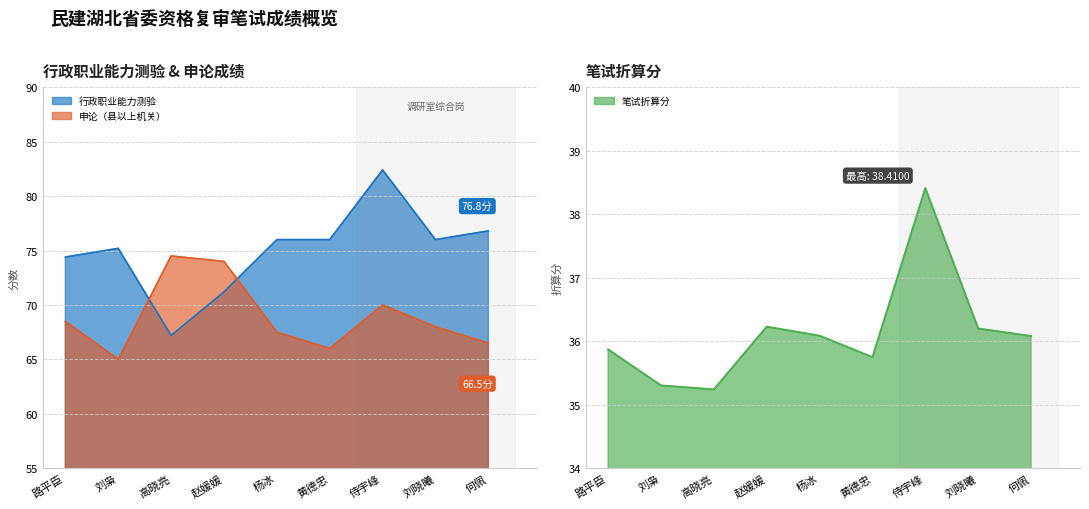

Rank the series at 刘晓曦 from lowest to highest value.

笔试折算分, 申论（县以上机关）, 行政职业能力测验